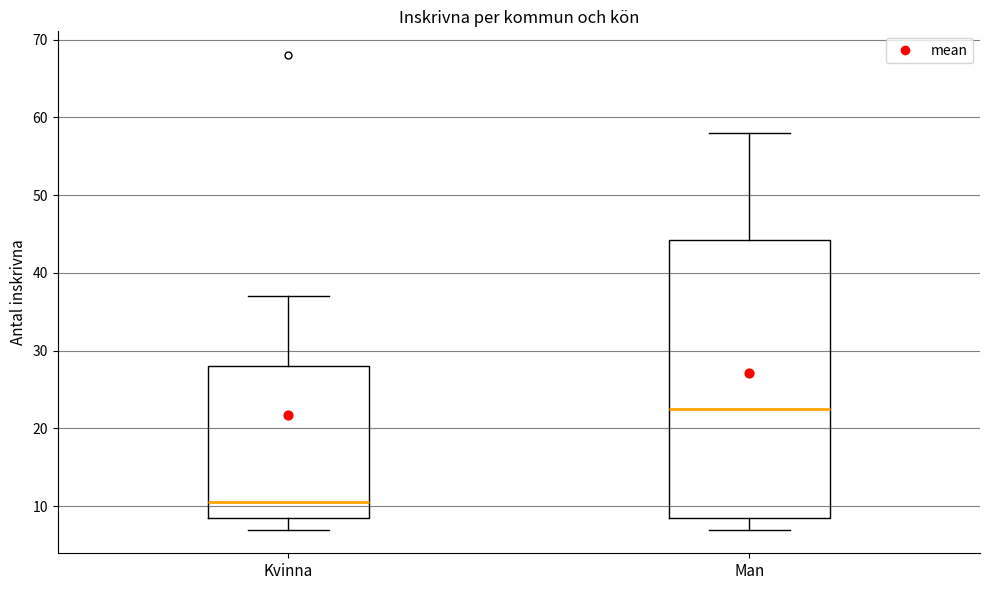

Which box is the tallest, from its lower edge to its upper edge?

Man